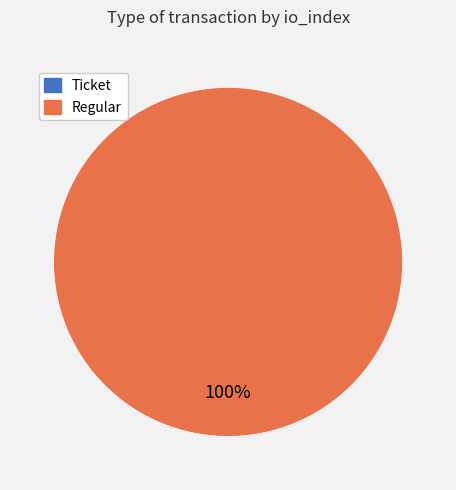

What percentage is the Regular slice, to the nearest percent?

100%